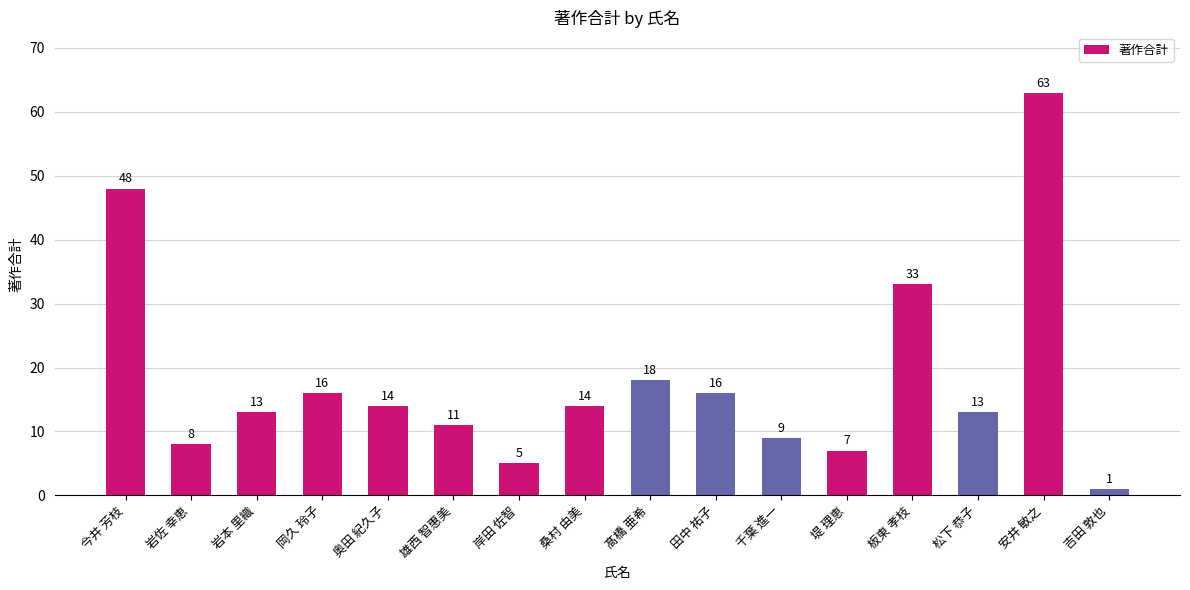

What position from the left is 板東 孝枝?

13